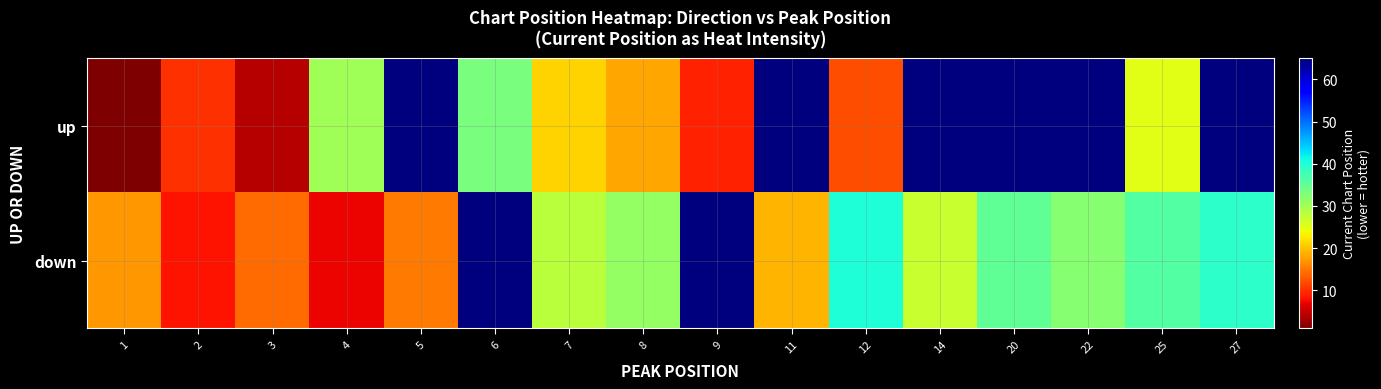

Reading left to right, list all the values displayed in this chart.

up: 1=1	2=10	3=4	4=30	5=100	6=33	7=21	8=18	9=9	11=100	12=12	14=100	20=100	22=100	25=25	27=100
down: 1=17	2=8	3=14	4=7	5=15	6=100	7=28	8=31	9=100	11=19	12=40	14=27	20=35	22=32	25=36	27=39